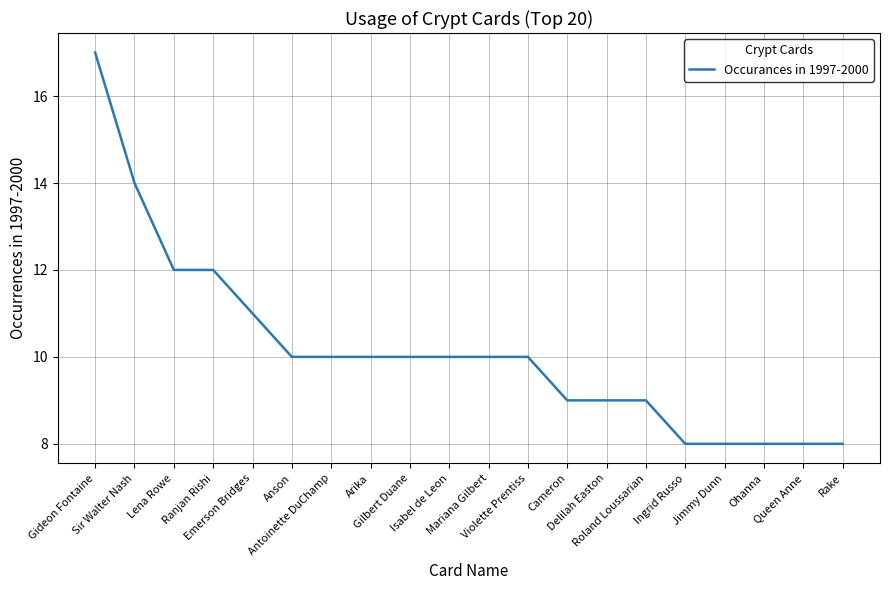

What is the difference between the second highest and second lowest values?

6